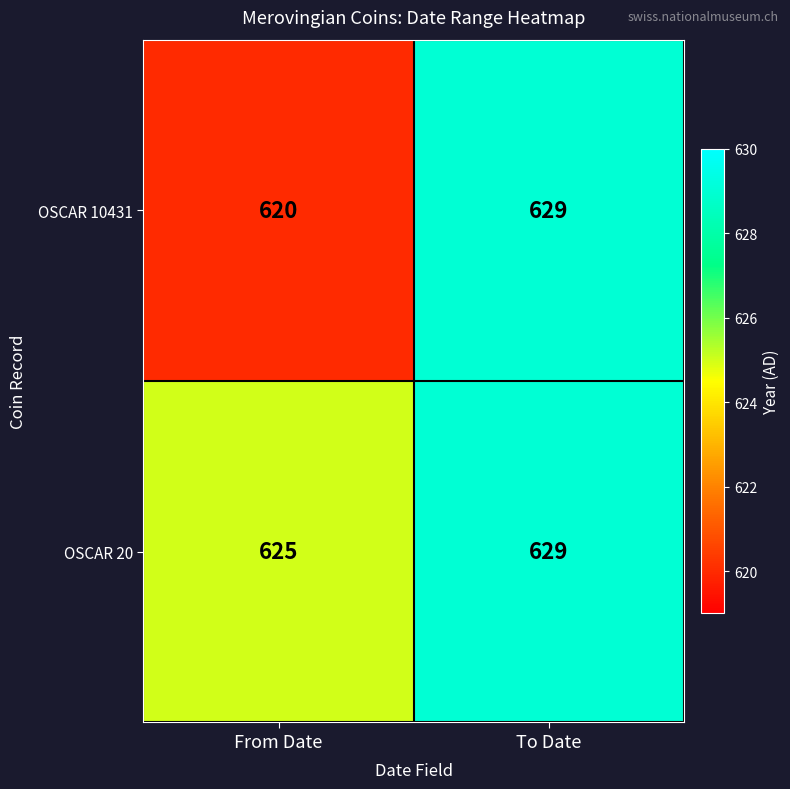

Which series changed the most between From Date and To Date?

OSCAR 10431